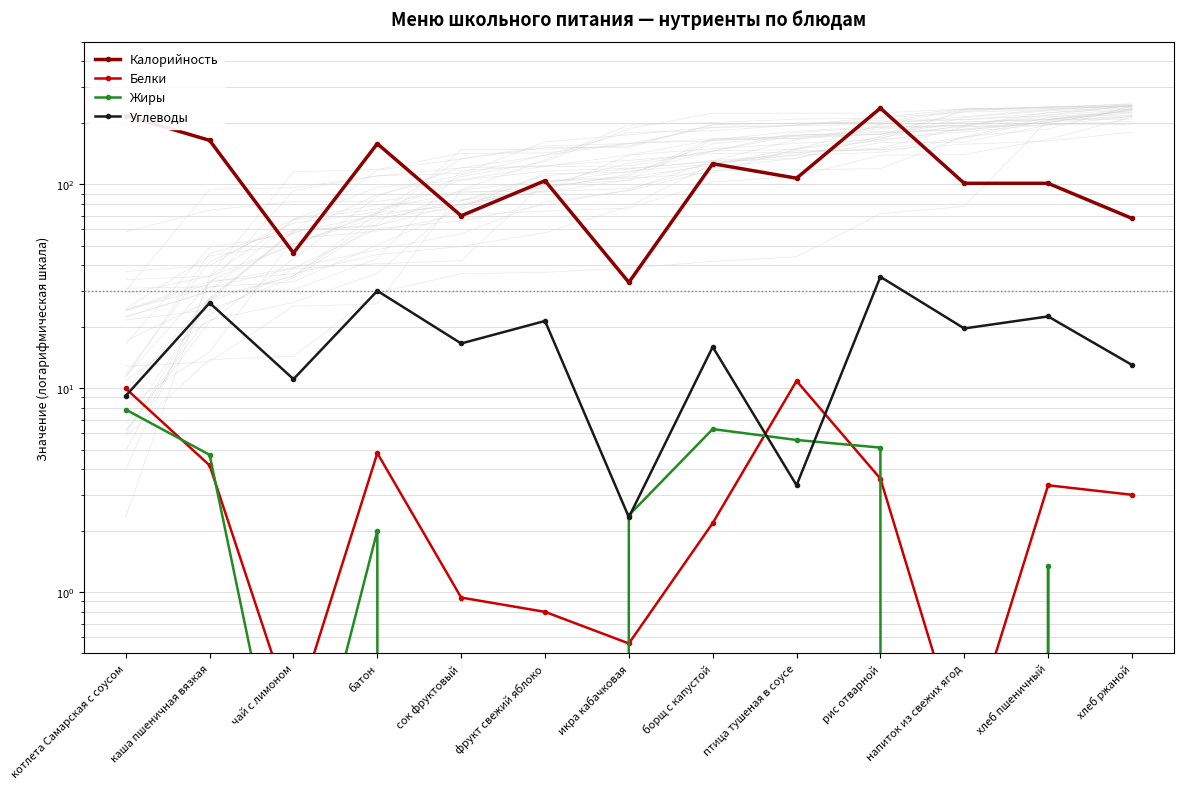

Is the value of Углеводы at икра кабачковая greater than the value of Белки at фрукт свежий яблоко?

Yes